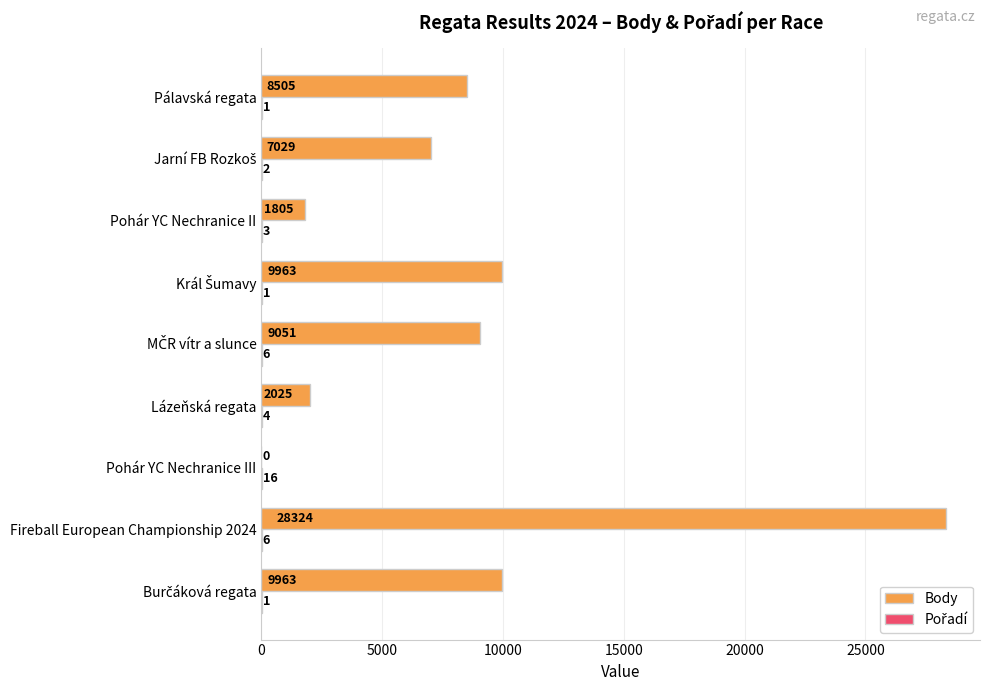

The value of Body at Fireball European Championship 2024 is 28324. True or false?

True